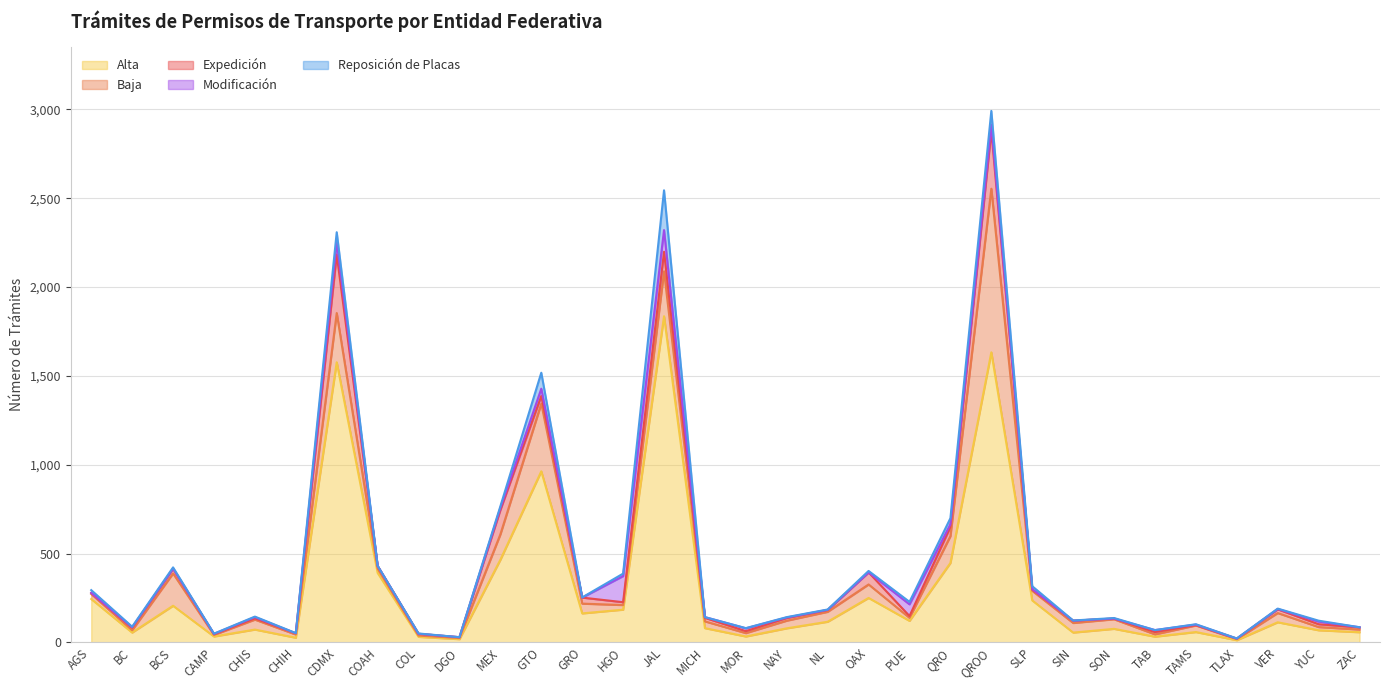

True or false: Alta has more than 2 points higher than both neighbors.

True